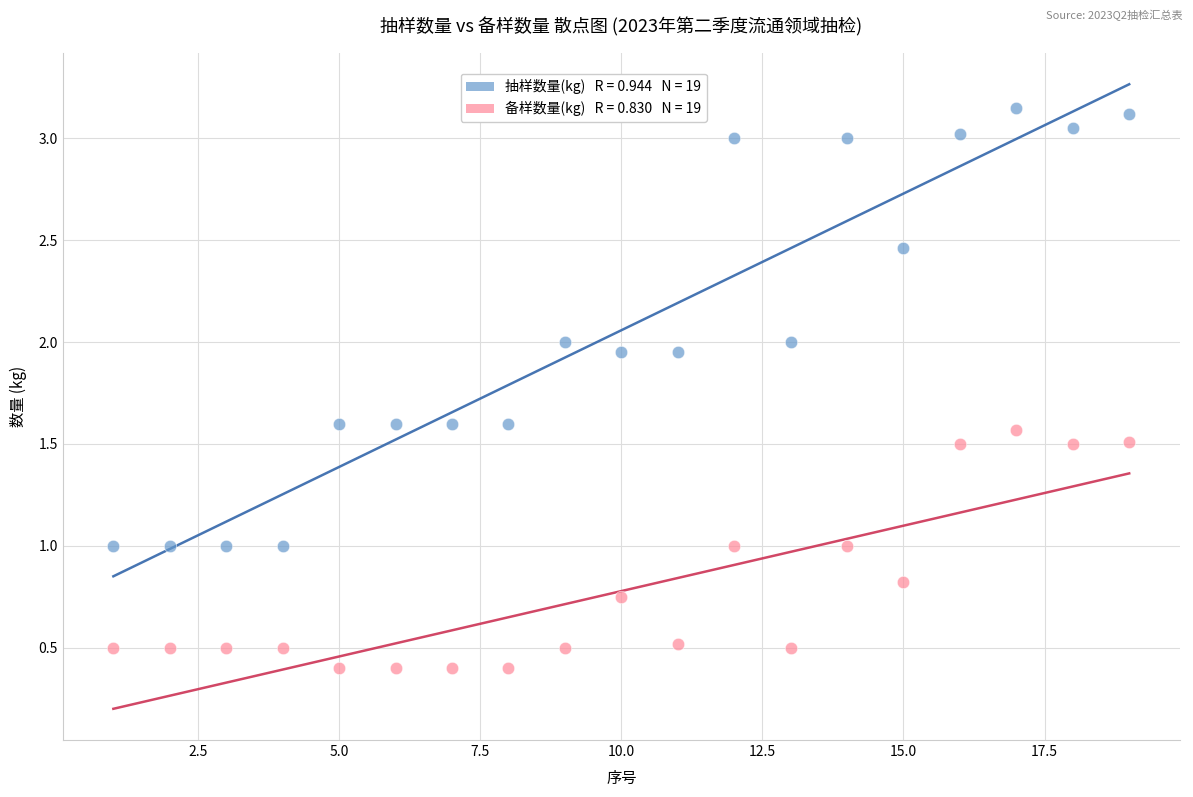

Across all data points, what is the range of X values (max minus min)?

18.0